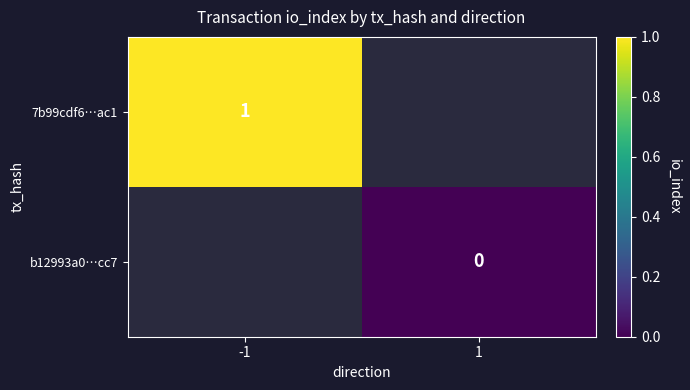

The 7b99cdf6…ac1 series shows 0 at -1. True or false?

False